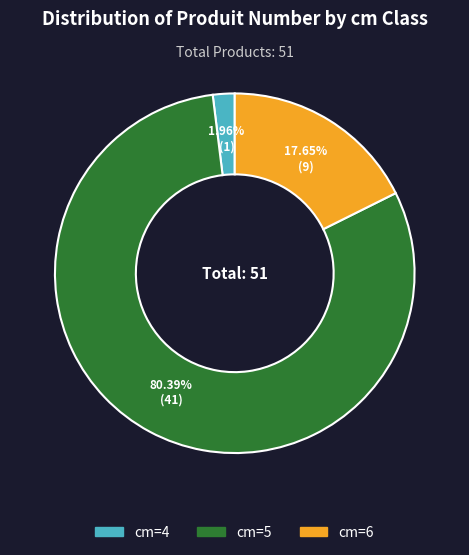

Is there any slice that represents more than half of the pie?

Yes